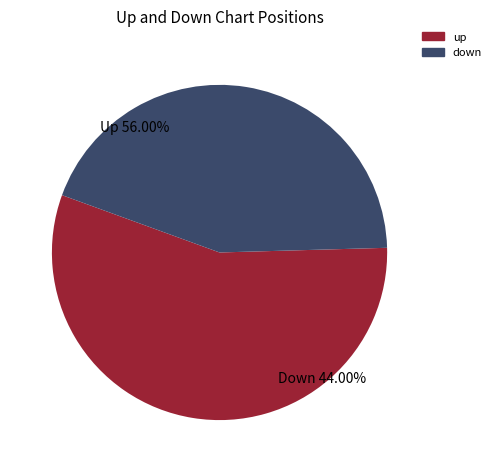

How many segments does this pie chart have?

2